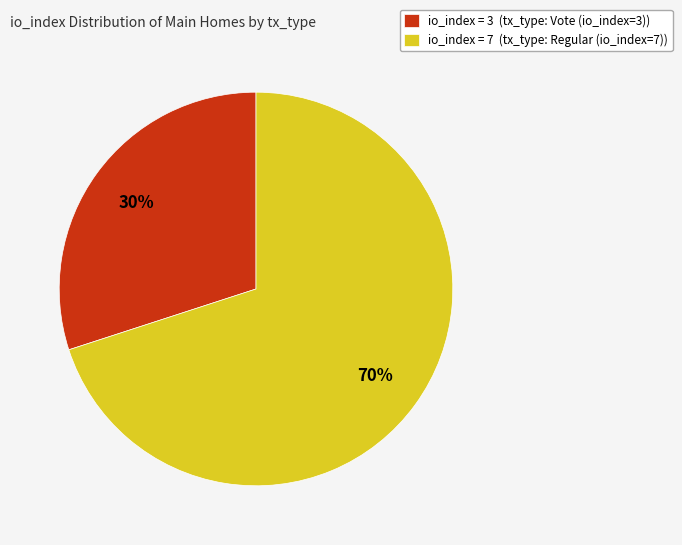

Combined, do io_index = 7 (tx_type: Regular (io_index=7)) and io_index = 3 (tx_type: Vote (io_index=3)) account for over 50%?

Yes